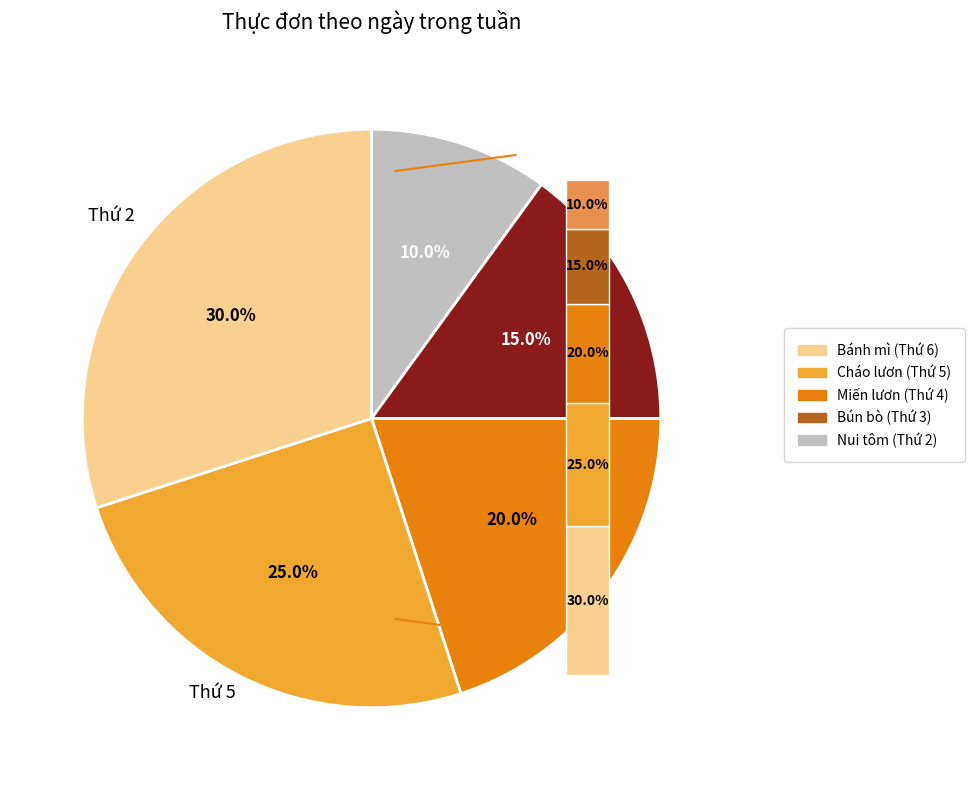

Count the number of slices in the pie.

5